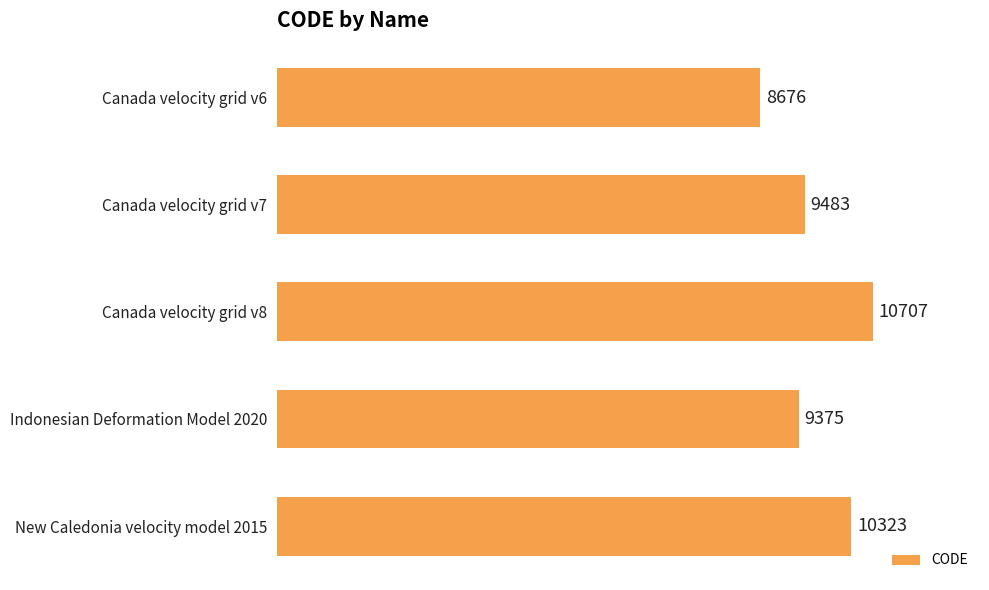

Rank the categories by value from highest to lowest.

Canada velocity grid v8, New Caledonia velocity model 2015, Canada velocity grid v7, Indonesian Deformation Model 2020, Canada velocity grid v6